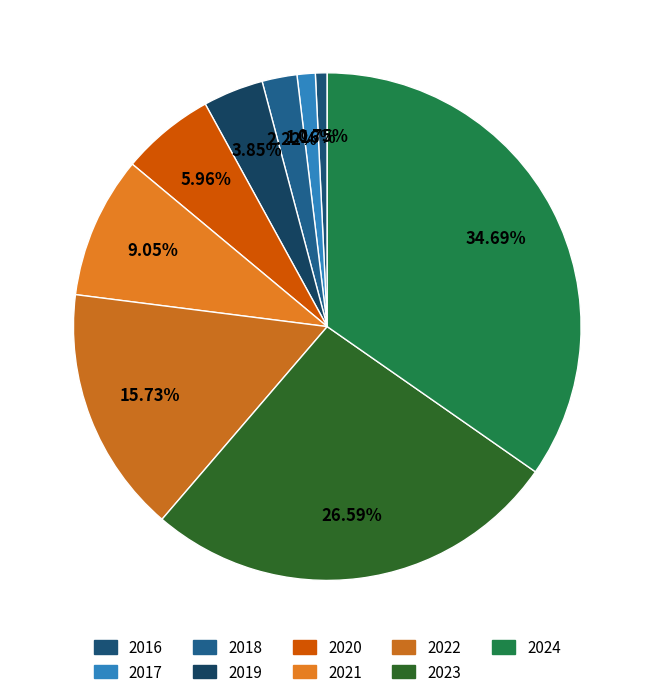

To the nearest percent, what is the average slice percentage?

11%